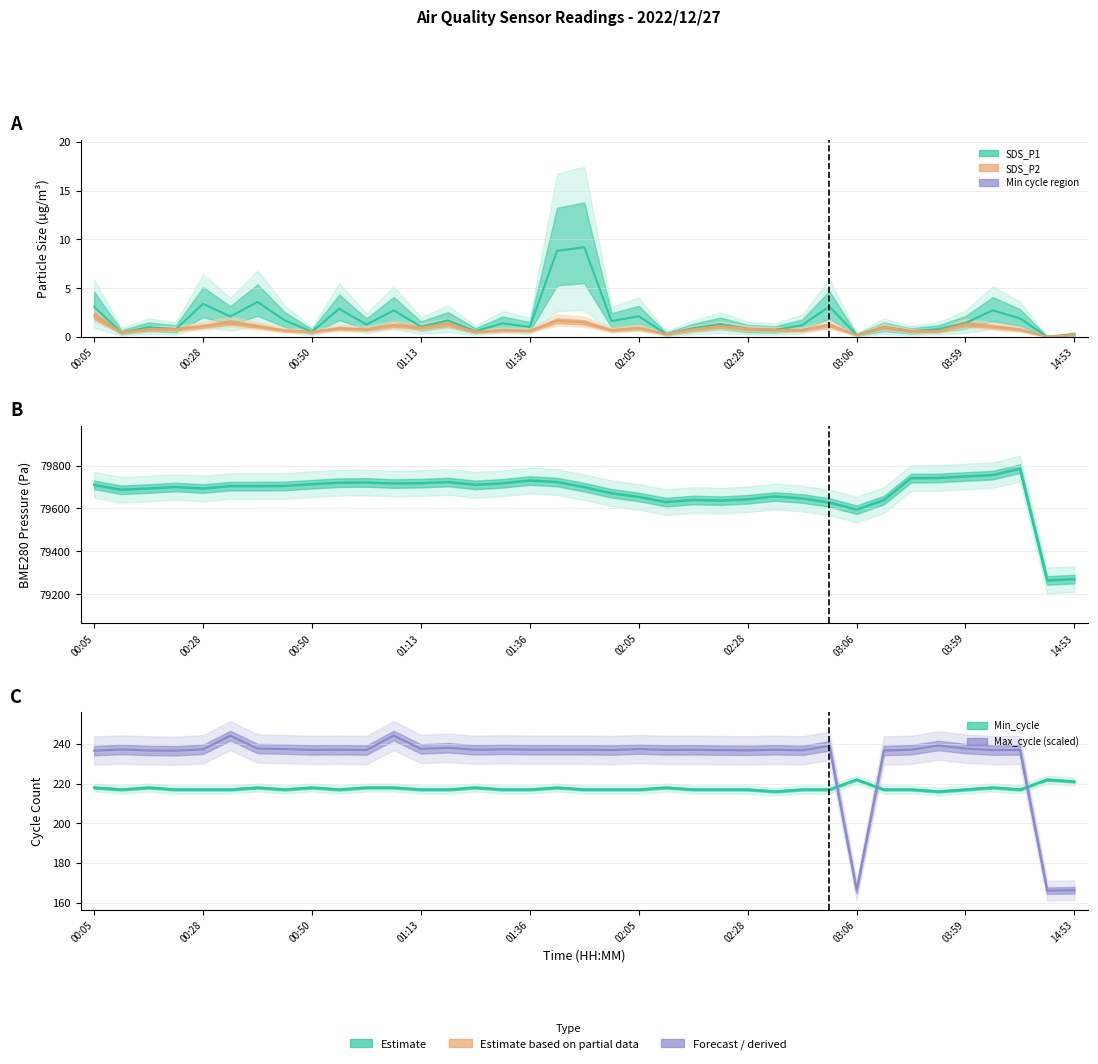

Which series changed the most between 00:28 and 01:59?

SDS_P1